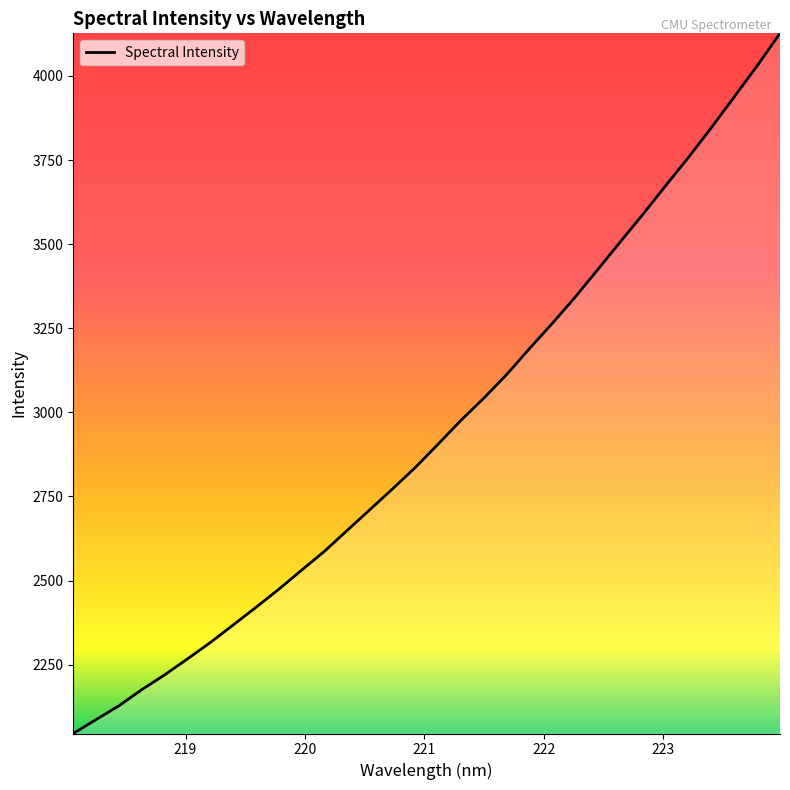

What is the minimum value shown in the chart?

2045.4